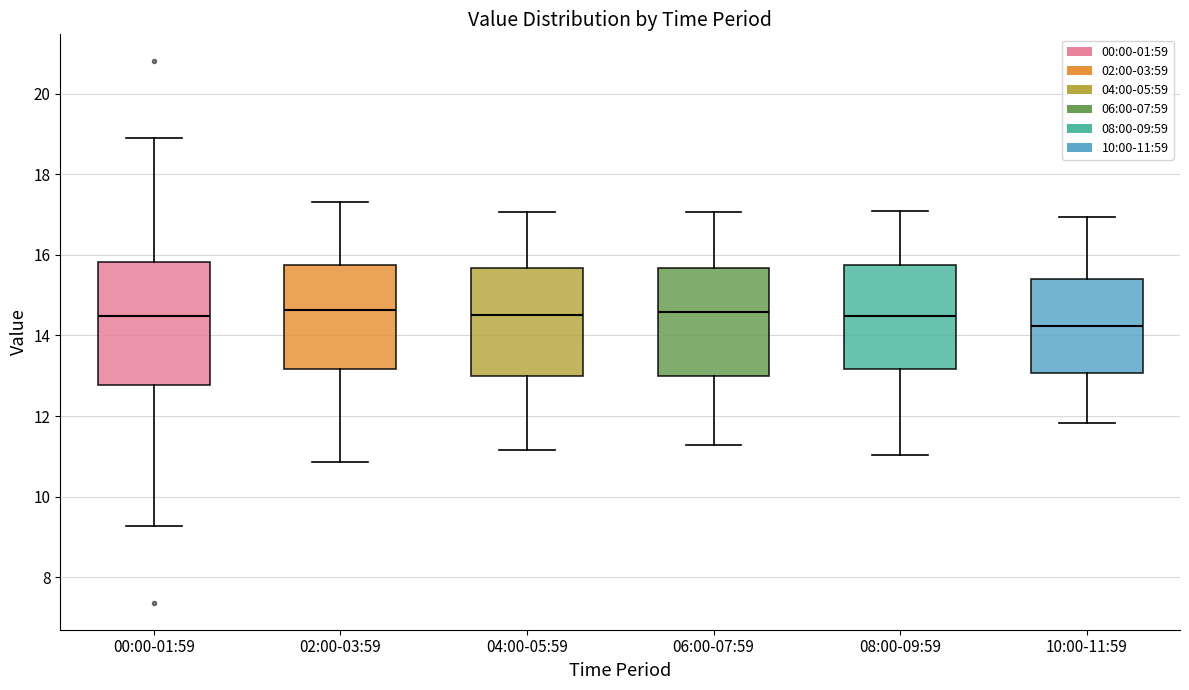

Reading left to right, transcribe this box plot: for each box, give where its median line is, the range the box spans, and where its two whiskers end, as read against the y-axis. The values are not printed on the chart, so give them approximately, as read against the axis.

00:00-01:59: median 14.4, box 12.8 to 15.8, whiskers 9.2 to 19.0
02:00-03:59: median 14.6, box 13.2 to 15.8, whiskers 10.8 to 17.4
04:00-05:59: median 14.6, box 13.0 to 15.6, whiskers 11.2 to 17.0
06:00-07:59: median 14.6, box 13.0 to 15.6, whiskers 11.2 to 17.0
08:00-09:59: median 14.4, box 13.2 to 15.8, whiskers 11.0 to 17.2
10:00-11:59: median 14.2, box 13.0 to 15.4, whiskers 11.8 to 17.0